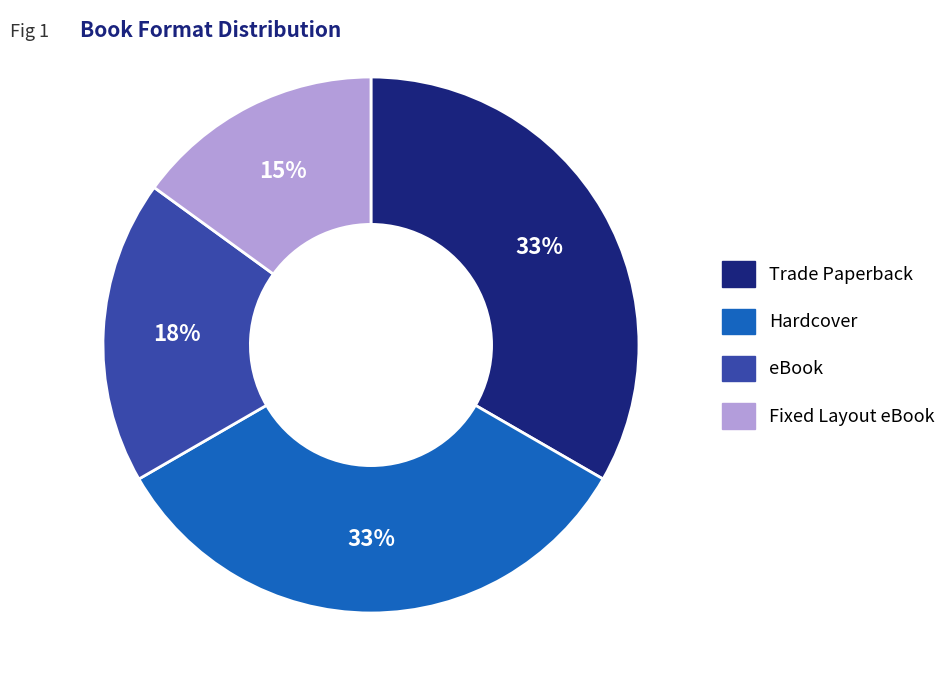

To the nearest percent, what is the difference between the Hardcover and Fixed Layout eBook slice percentages?

18%